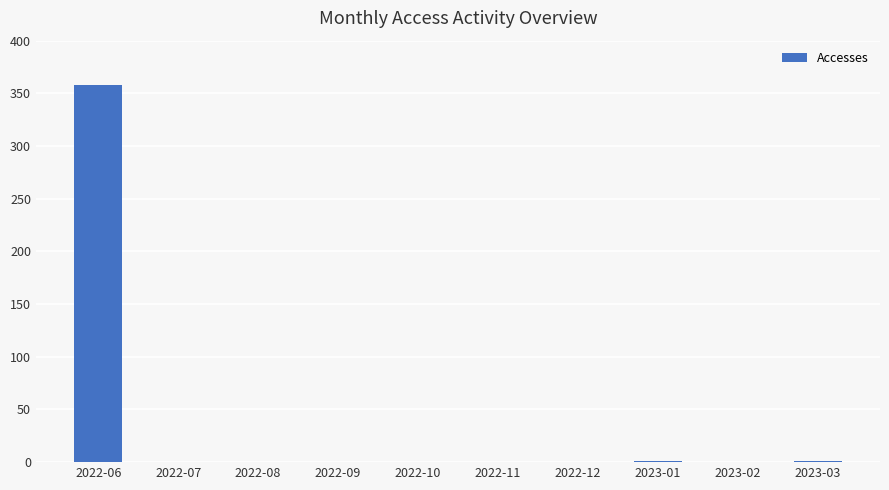

The value at 2022-11 is 0. True or false?

True